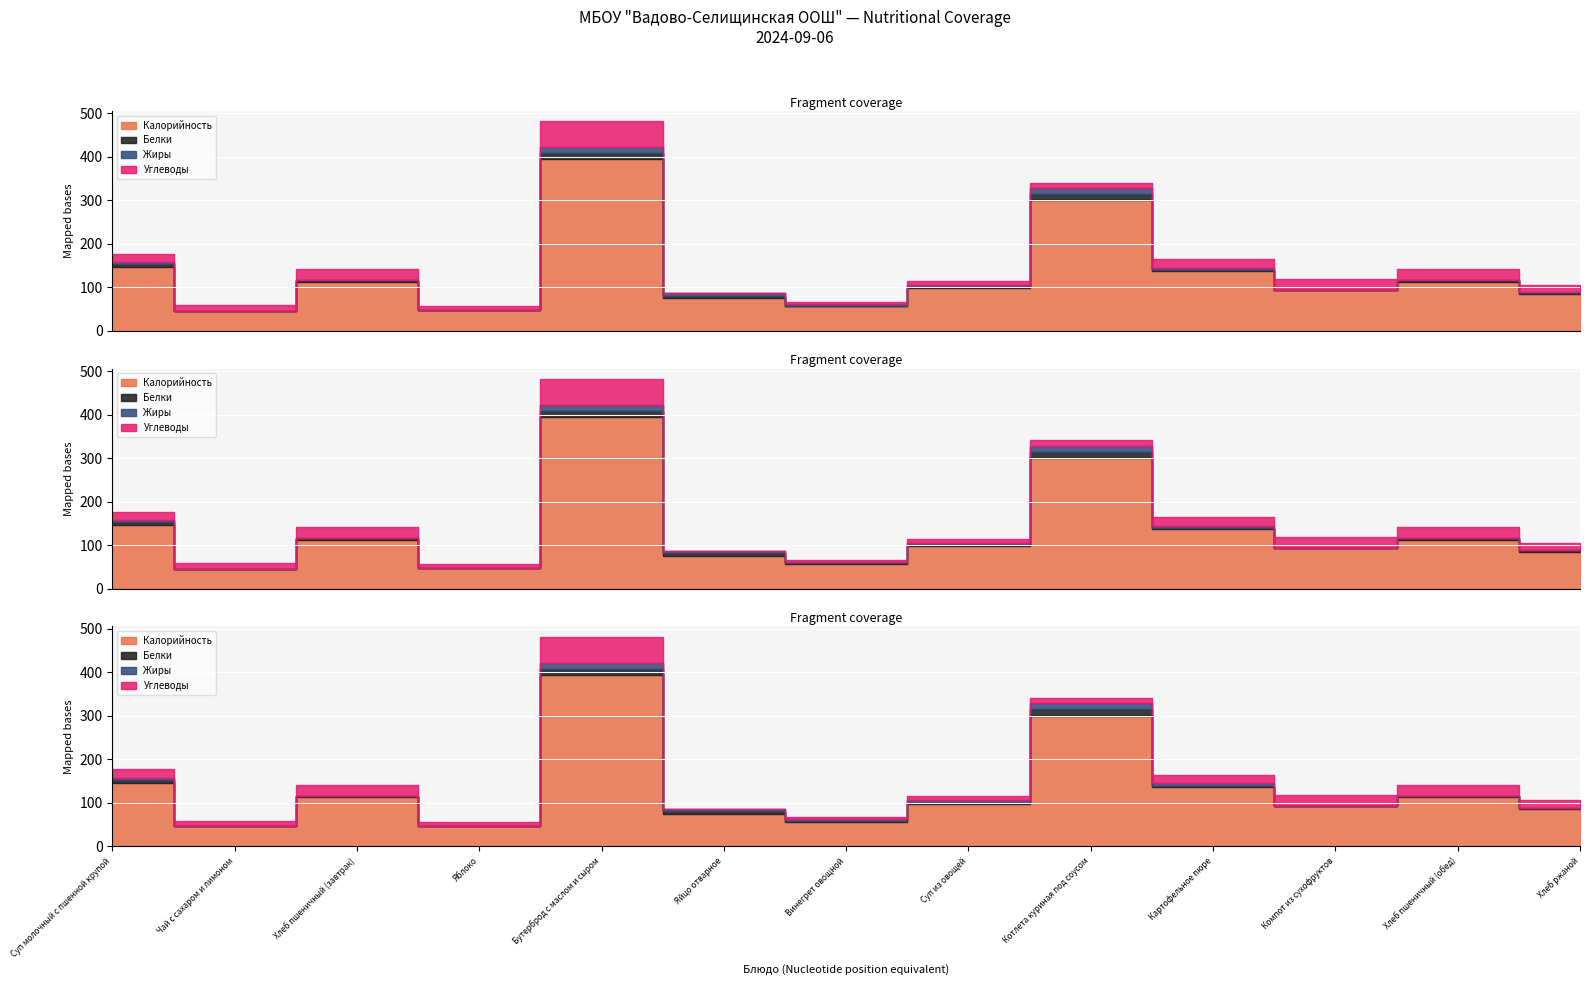

What is the approximate value of Белки at Котлета куриная под соусом, to the nearest 10?

20